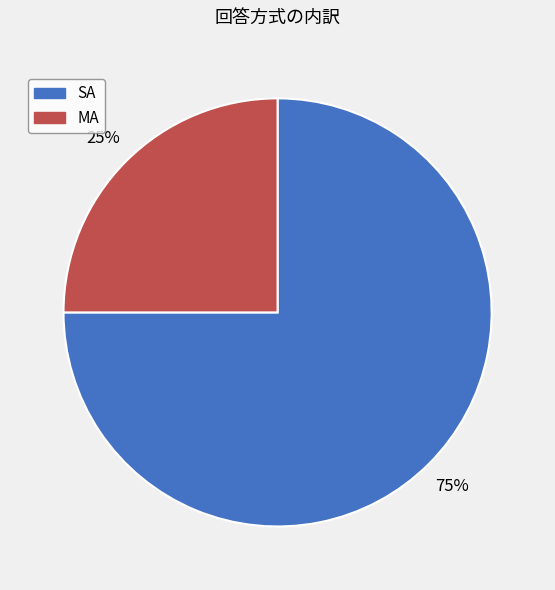

True or false: MA accounts for 31% of the total.

False